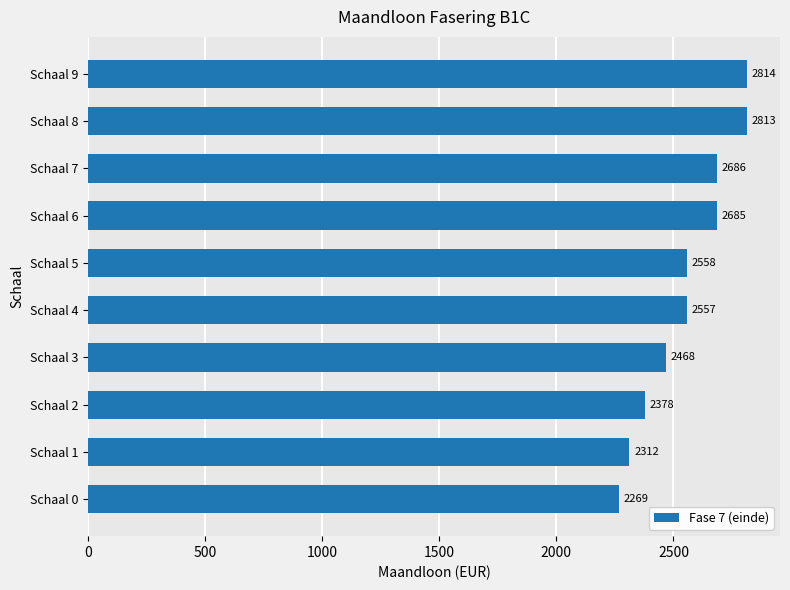

What is the ratio of the value at Schaal 5 to the value at Schaal 2?

1.1